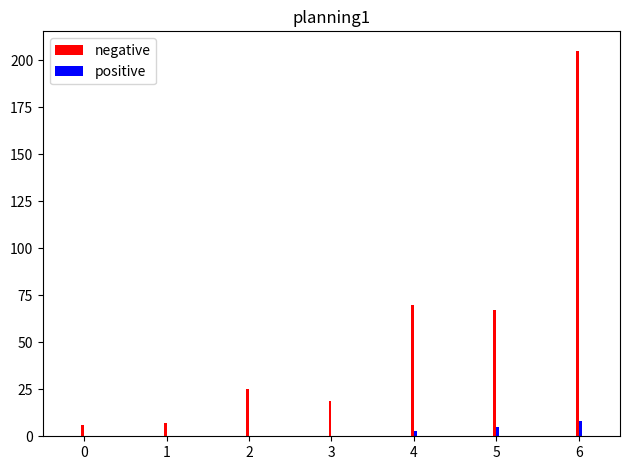

Reading left to right, what are all the values shown in this chart?

negative: 0=6	1=7	2=25	3=19	4=70	5=67	6=205
positive: 0=0	1=0	2=0	3=0	4=3	5=5	6=8